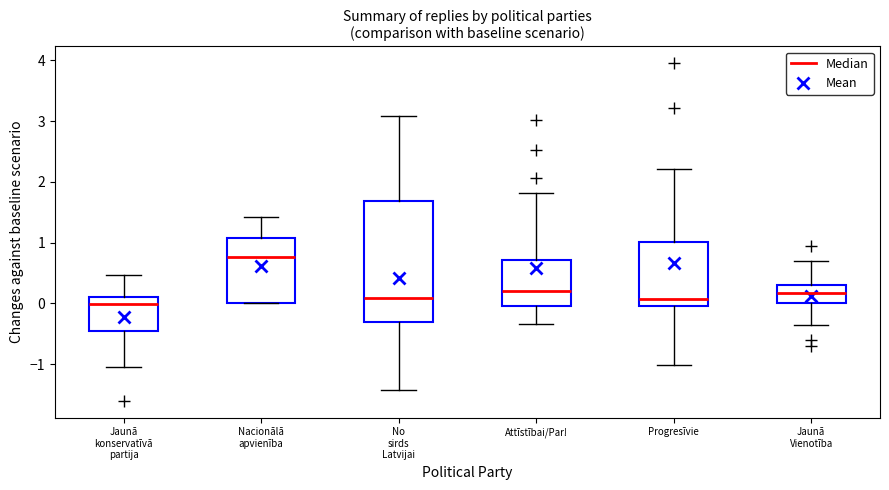

Reading left to right, transcribe this box plot: for each box, give where its median line is, the range the box spans, and where its two whiskers end, as read against the y-axis. The values are not printed on the chart, so give them approximately, as read against the axis.

Jaunā konservatīvā partija: median 0.0, box -0.5 to 0.1, whiskers -1.0 to 0.5
Nacionālā apvienība: median 0.8, box 0.0 to 1.1, whiskers 0.0 to 1.4
No sirds Latvijai: median 0.1, box -0.3 to 1.7, whiskers -1.4 to 3.1
Attīstībai/Par!: median 0.2, box 0.0 to 0.7, whiskers -0.3 to 1.8
Progresīvie: median 0.1, box 0.0 to 1.0, whiskers -1.0 to 2.2
Jaunā Vienotība: median 0.2, box 0.0 to 0.3, whiskers -0.4 to 0.7